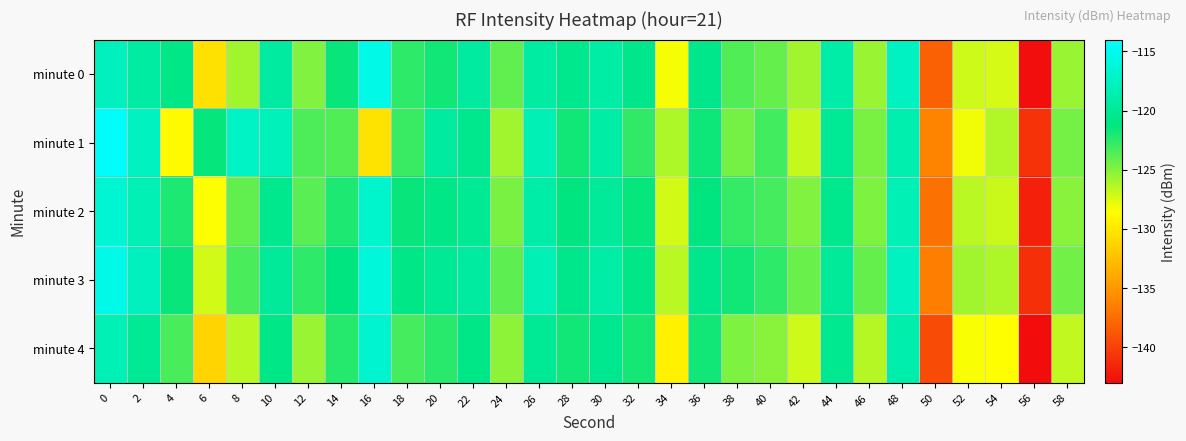

Which series changed the most between 26 and 58?

minute 4